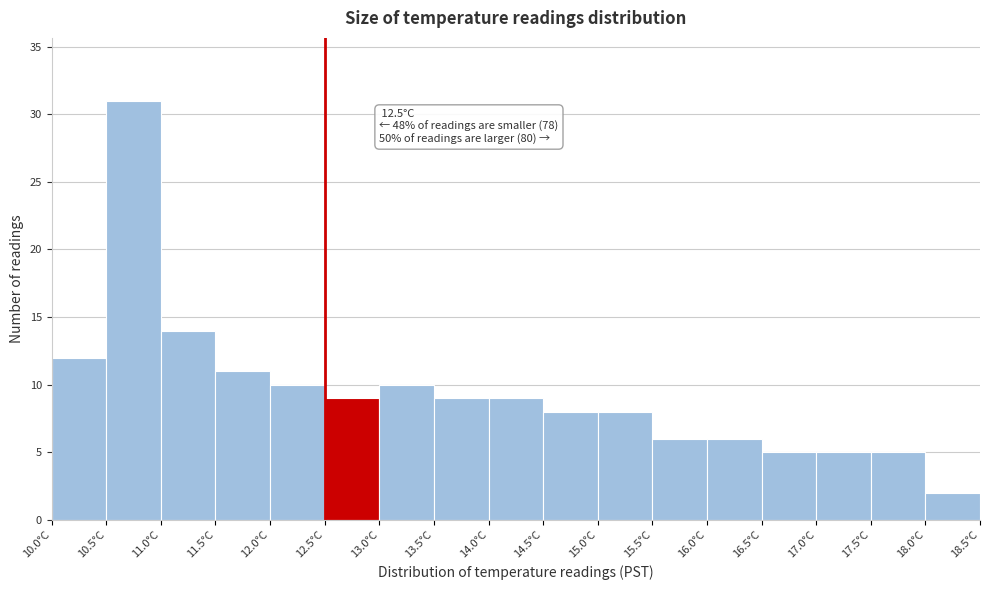

Over which range of the x-axis is the bar tallest?

10.5 to 11.0